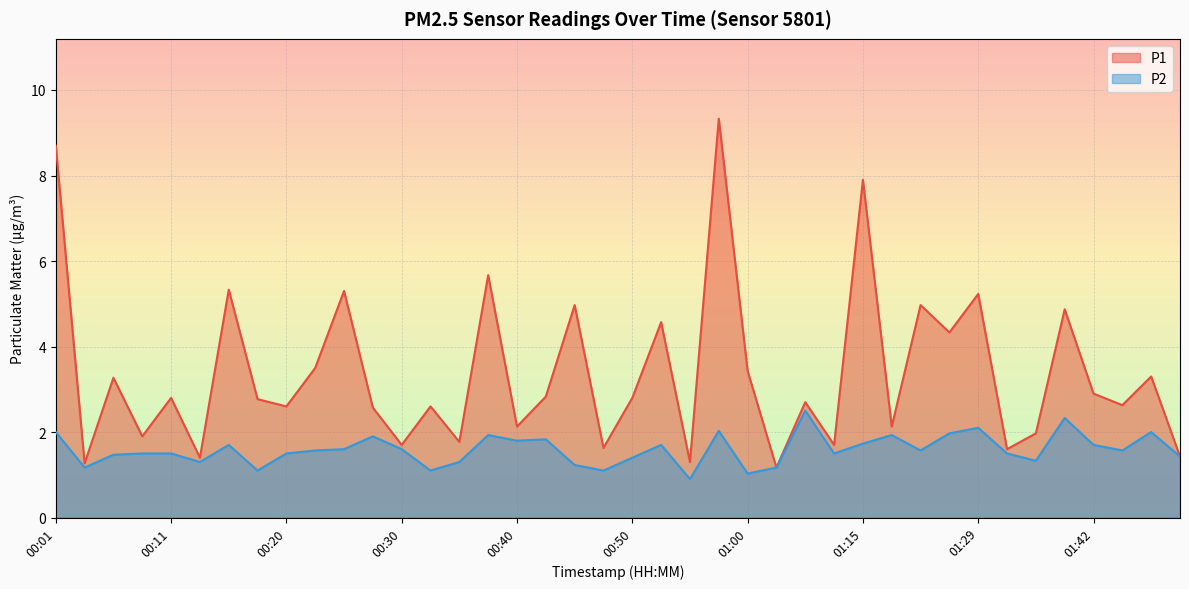

Reading left to right, transcribe all the data shown in this chart.

P1: 00:01=8.7	00:03=1.3	00:06=3.3	00:08=1.9	00:11=2.8	00:13=1.4	00:15=5.3	00:18=2.8	00:20=2.6	00:23=3.5	00:25=5.3	00:28=2.6	00:30=1.7	00:33=2.6	00:35=1.8	00:37=5.7	00:40=2.1	00:42=2.8	00:45=5.0	00:47=1.6	00:50=2.8	00:52=4.6	00:55=1.3	00:57=9.3	01:00=3.4	01:02=1.2	01:05=2.7	01:13=1.7	01:15=7.9	01:18=2.1	01:21=5.0	01:24=4.3	01:29=5.2	01:32=1.6	01:34=2.0	01:40=4.9	01:42=2.9	01:45=2.6	01:47=3.3	01:50=1.4
P2: 00:01=2.0	00:03=1.2	00:06=1.5	00:08=1.5	00:11=1.5	00:13=1.3	00:15=1.7	00:18=1.1	00:20=1.5	00:23=1.6	00:25=1.6	00:28=1.9	00:30=1.6	00:33=1.1	00:35=1.3	00:37=1.9	00:40=1.8	00:42=1.8	00:45=1.2	00:47=1.1	00:50=1.4	00:52=1.7	00:55=0.9	00:57=2.0	01:00=1.0	01:02=1.2	01:05=2.5	01:13=1.5	01:15=1.7	01:18=1.9	01:21=1.6	01:24=2.0	01:29=2.1	01:32=1.5	01:34=1.3	01:40=2.3	01:42=1.7	01:45=1.6	01:47=2.0	01:50=1.4